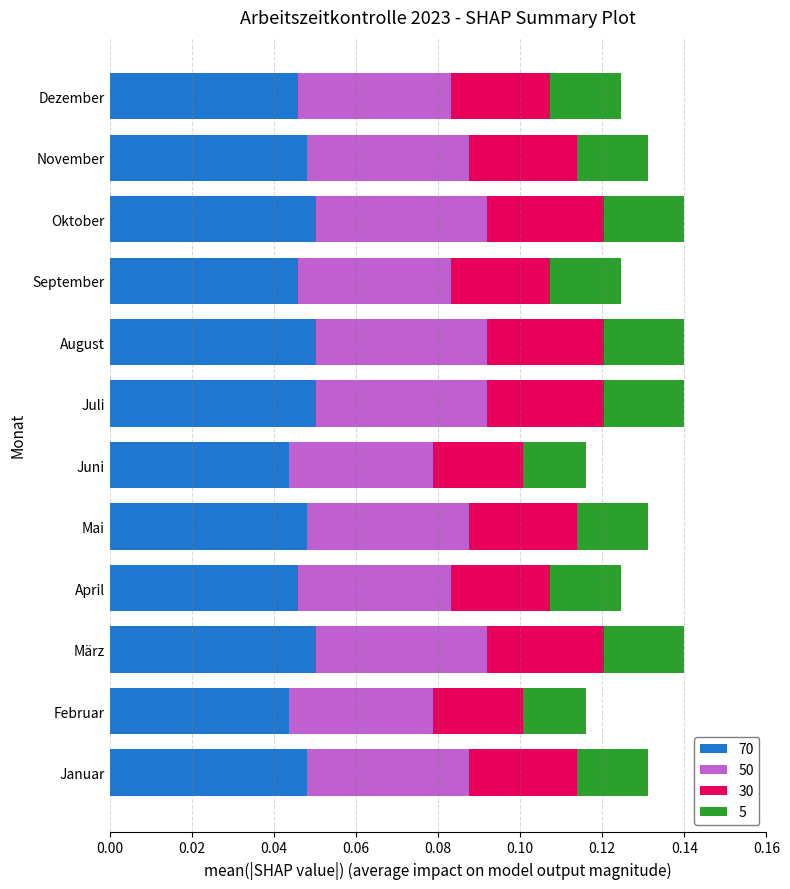

True or false: 70 has a value of 0.1 at Januar.

False